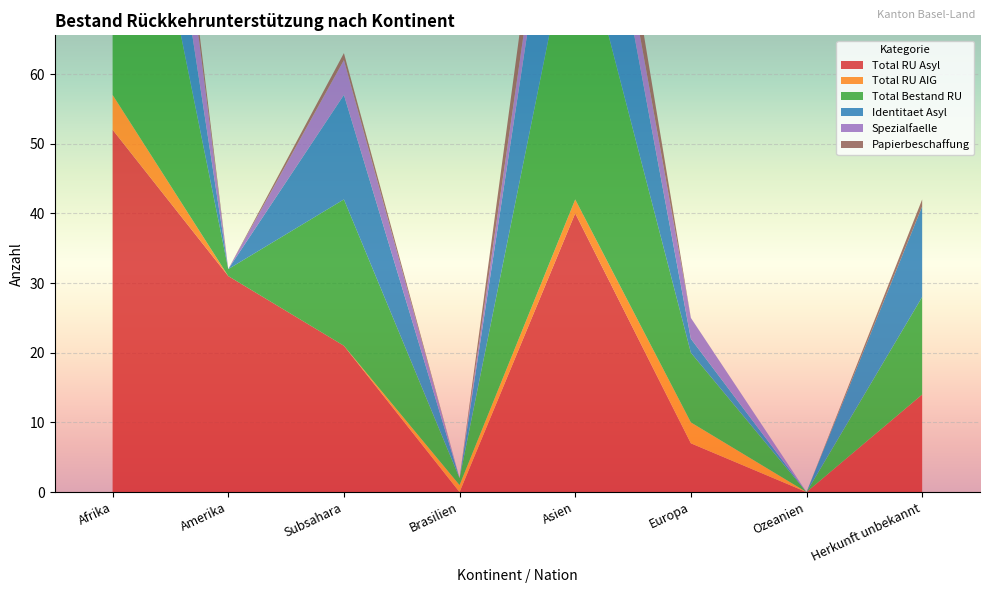

Reading left to right, transcribe all the data shown in this chart.

Total RU Asyl: Afrika=52	Amerika=31	Subsahara=21	Brasilien=0	Asien=40	Europa=7	Ozeanien=0	Herkunft unbekannt=14
Total RU AIG: Afrika=5	Amerika=0	Subsahara=0	Brasilien=1	Asien=2	Europa=3	Ozeanien=0	Herkunft unbekannt=0
Total Bestand RU: Afrika=57	Amerika=1	Subsahara=21	Brasilien=1	Asien=42	Europa=10	Ozeanien=0	Herkunft unbekannt=14
Identitaet Asyl: Afrika=26	Amerika=0	Subsahara=15	Brasilien=0	Asien=27	Europa=2	Ozeanien=0	Herkunft unbekannt=13
Spezialfaelle: Afrika=22	Amerika=0	Subsahara=5	Brasilien=0	Asien=6	Europa=3	Ozeanien=0	Herkunft unbekannt=0
Papierbeschaffung: Afrika=6	Amerika=0	Subsahara=1	Brasilien=0	Asien=8	Europa=0	Ozeanien=0	Herkunft unbekannt=1